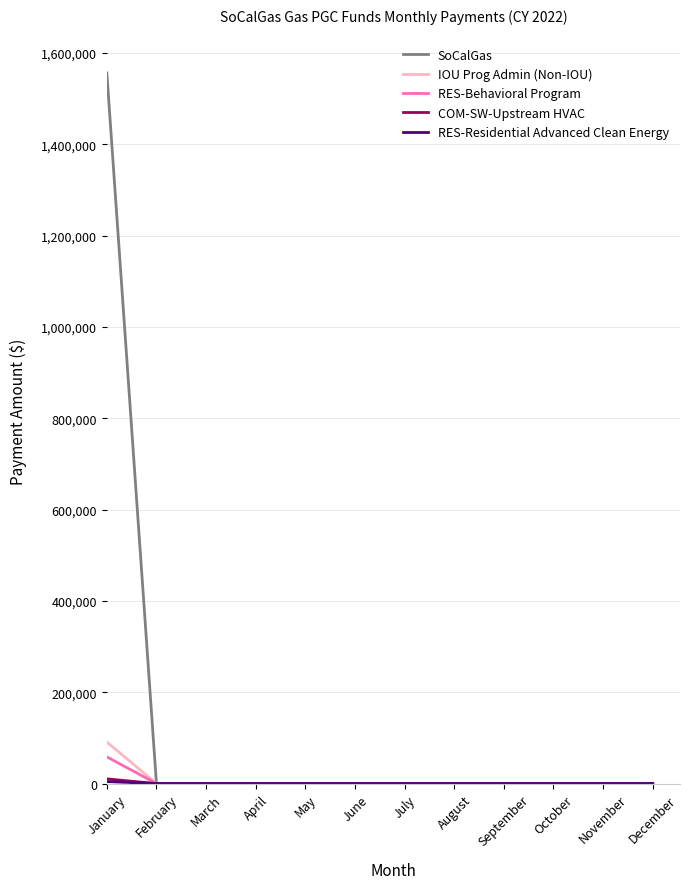

Which series has the widest spread of values?

SoCalGas